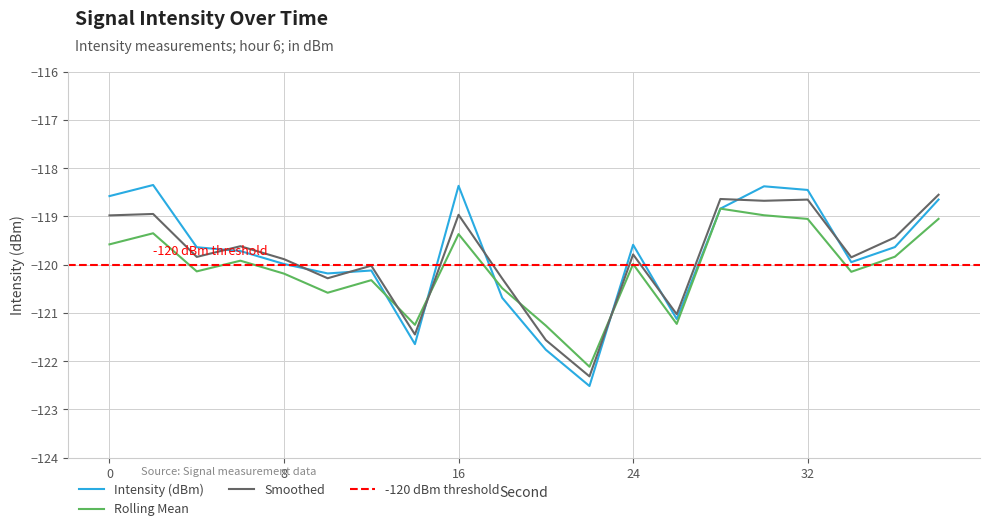

What is the maximum value shown in the chart?

-118.3